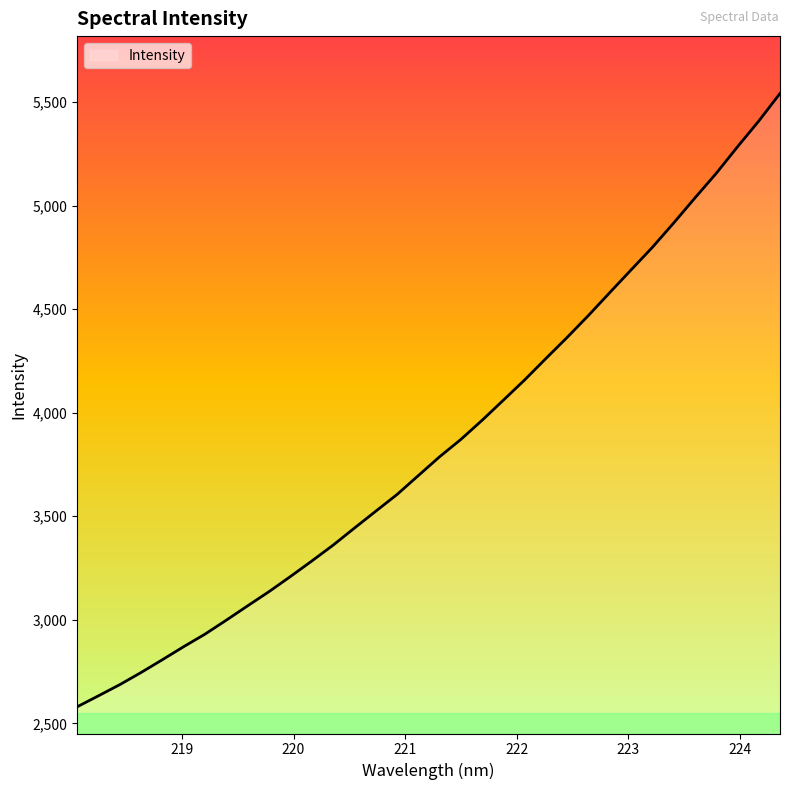

What is the difference between the second highest and minimum values?

2829.1